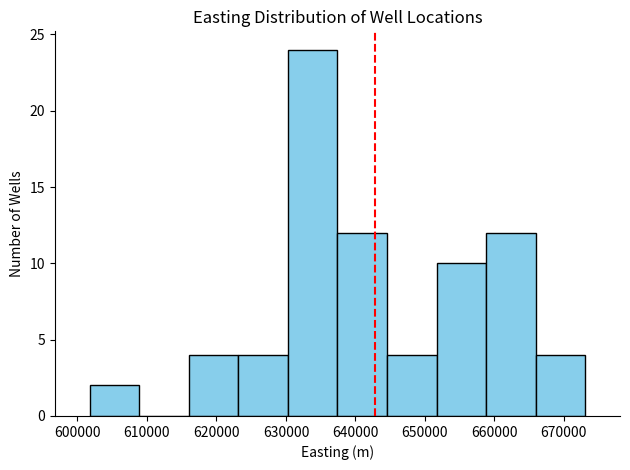

Which range on the x-axis has the tallest bar?

630000 to 637000